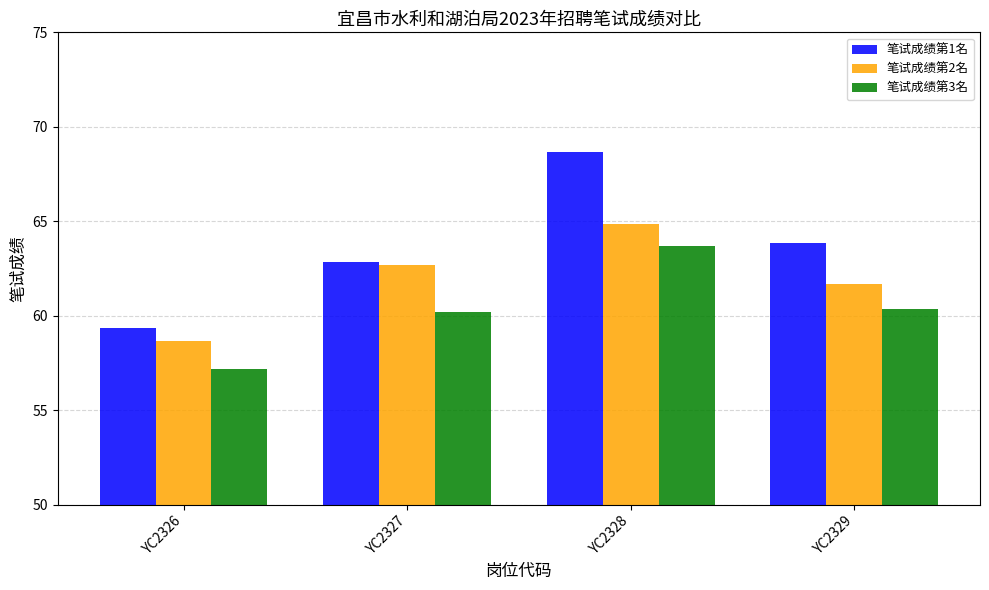

What is the total value across all series at YC2328?

197.2